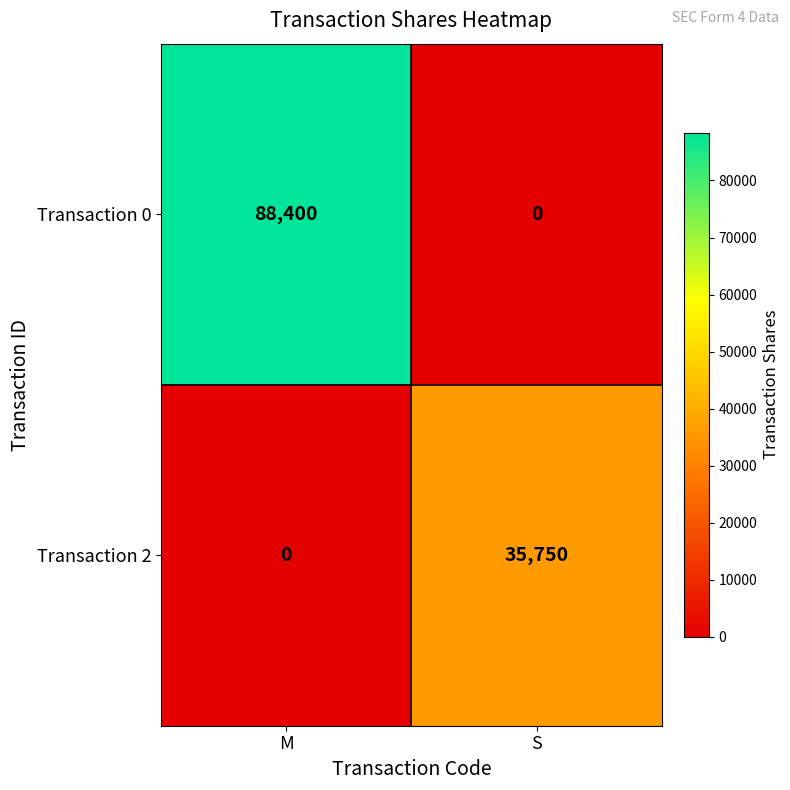

Reading left to right, list all the values displayed in this chart.

Transaction 0: 88400	0
Transaction 2: 0	35750